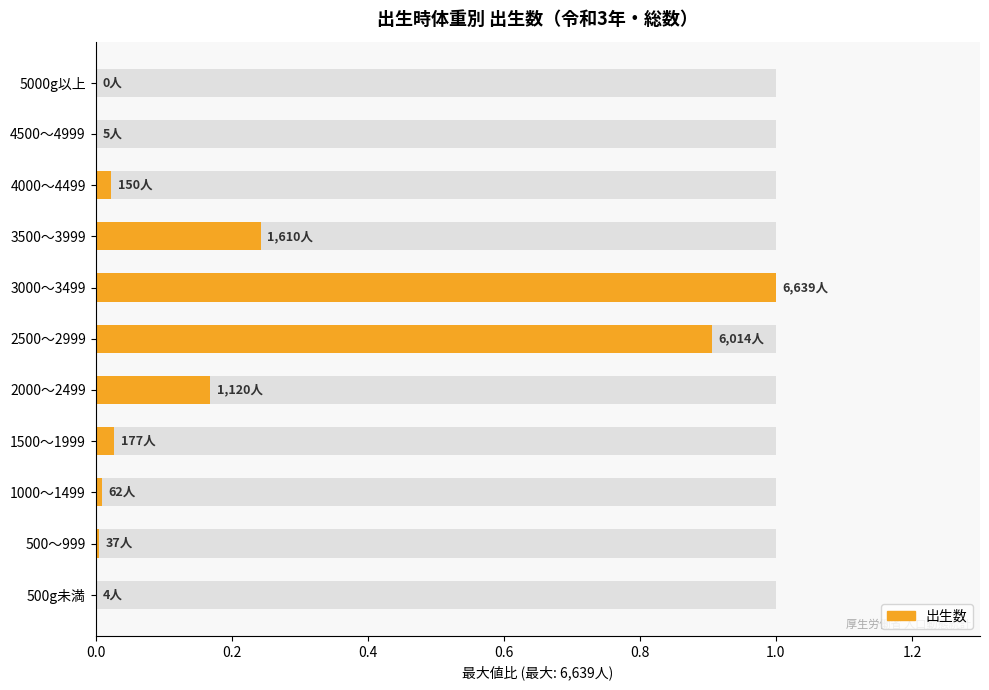

The chart shows a value of 0.0 at 1500～1999. True or false?

True